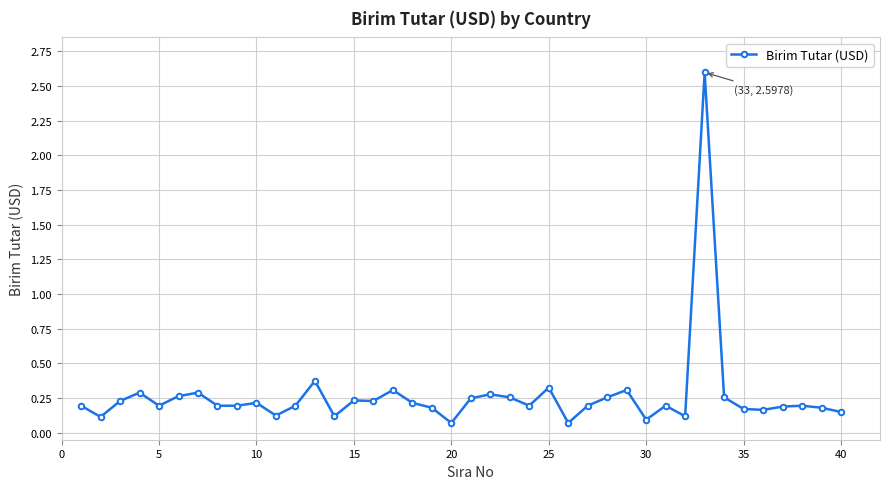

Does the chart display data point markers on the line(s)?

Yes